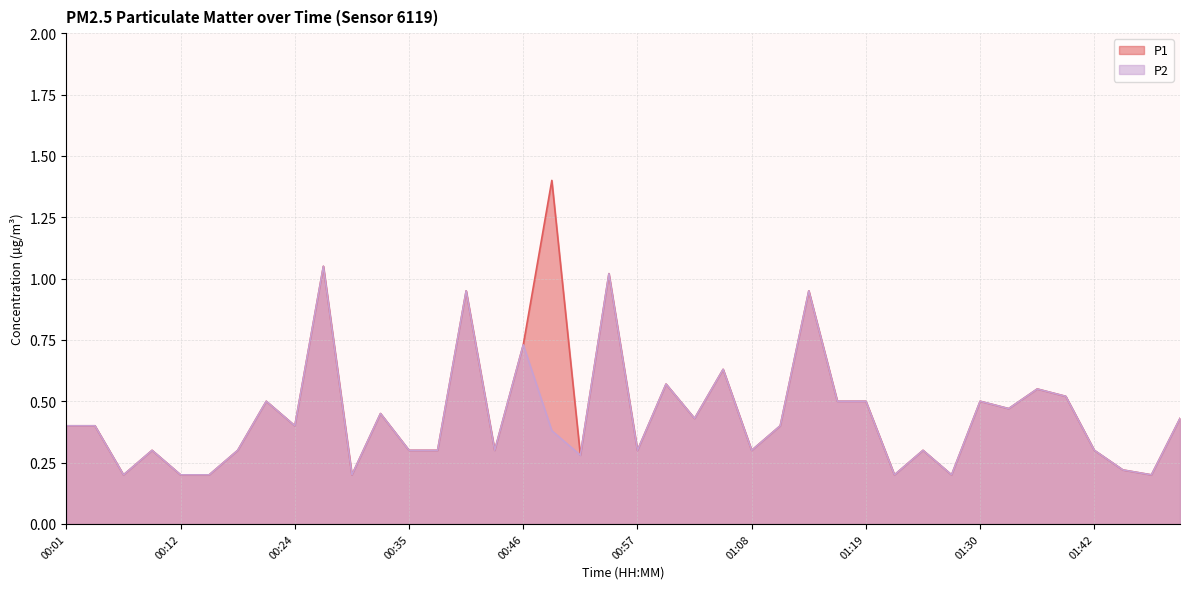

Rank the categories by P2 value from lowest to highest.

00:07, 00:12, 00:15, 00:29, 01:22, 01:28, 01:47, 01:44, 00:51, 00:10, 00:18, 00:35, 00:38, 00:43, 00:57, 01:08, 01:25, 01:42, 00:49, 00:01, 00:04, 00:24, 01:11, 01:03, 01:50, 00:32, 01:33, 00:21, 01:16, 01:19, 01:30, 01:39, 01:36, 01:00, 01:05, 00:46, 00:40, 01:14, 00:54, 00:26